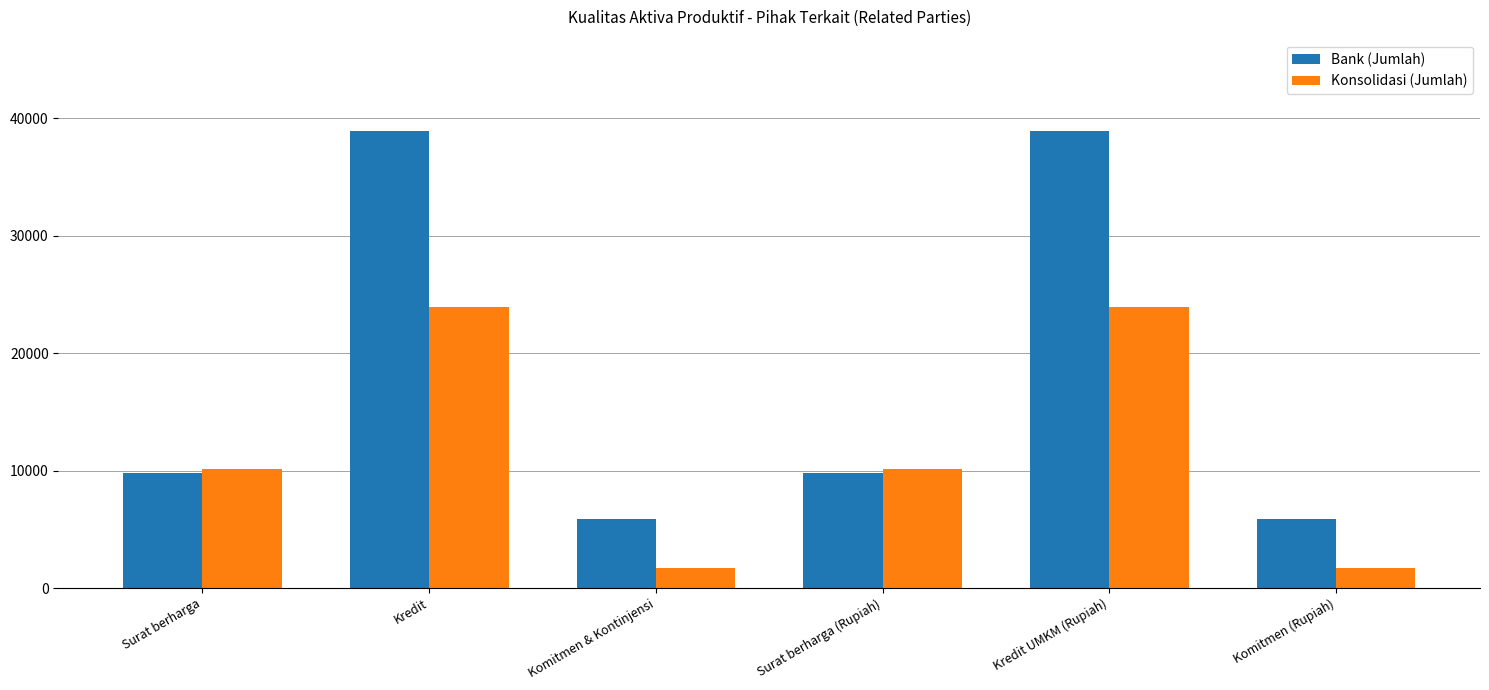

How many values in the Bank (Jumlah) series are below 9805?

2